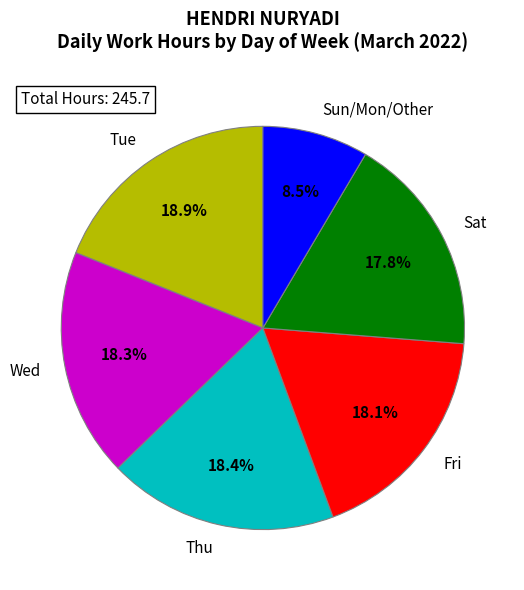

Which category has the smallest portion of the pie?

Sun/Mon/Other